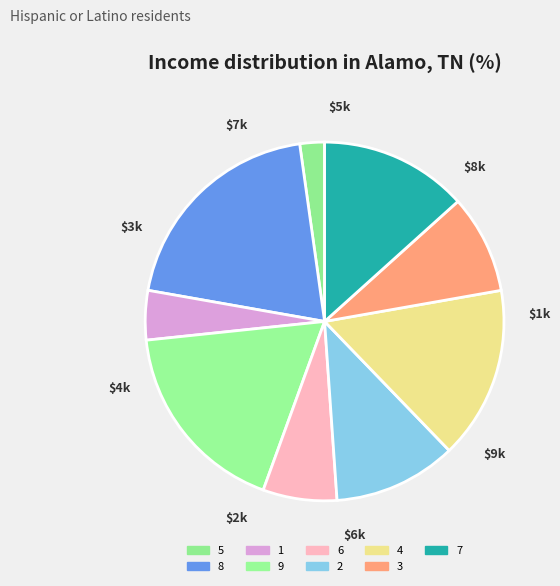

Is it true that 5 is 1% of the pie?

False